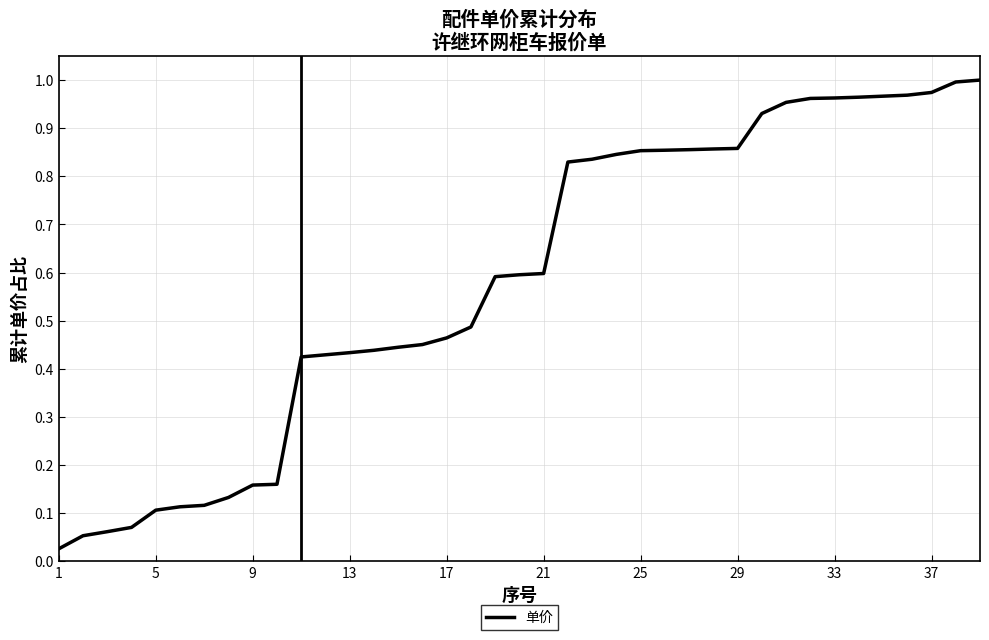

How many lines are shown in the chart?

1